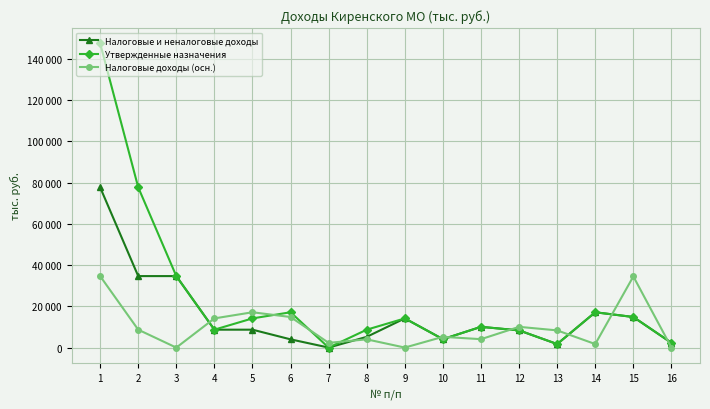

What is the spread (max minus min) of values at 5?

8443.3